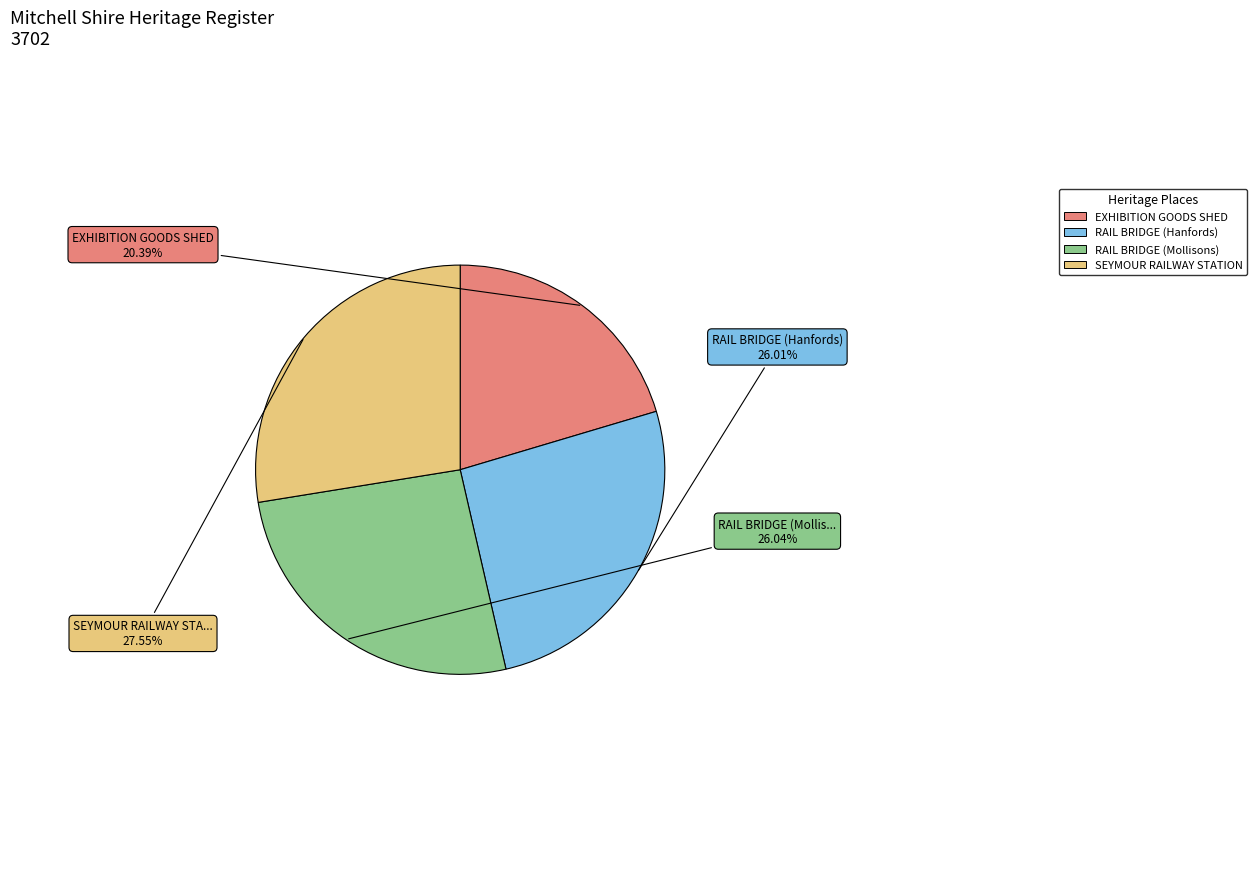

Is there a majority slice in this chart?

No